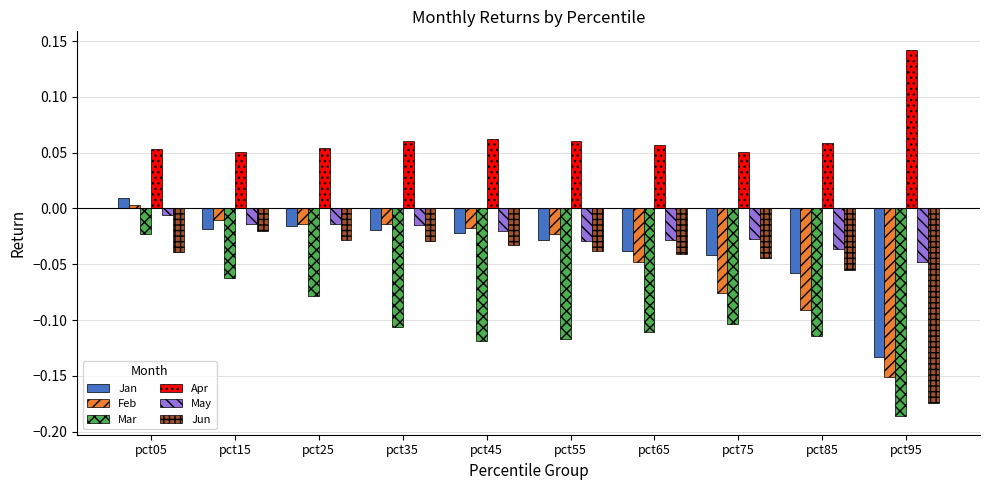

Which series changed the most between pct65 and pct95?

Jun